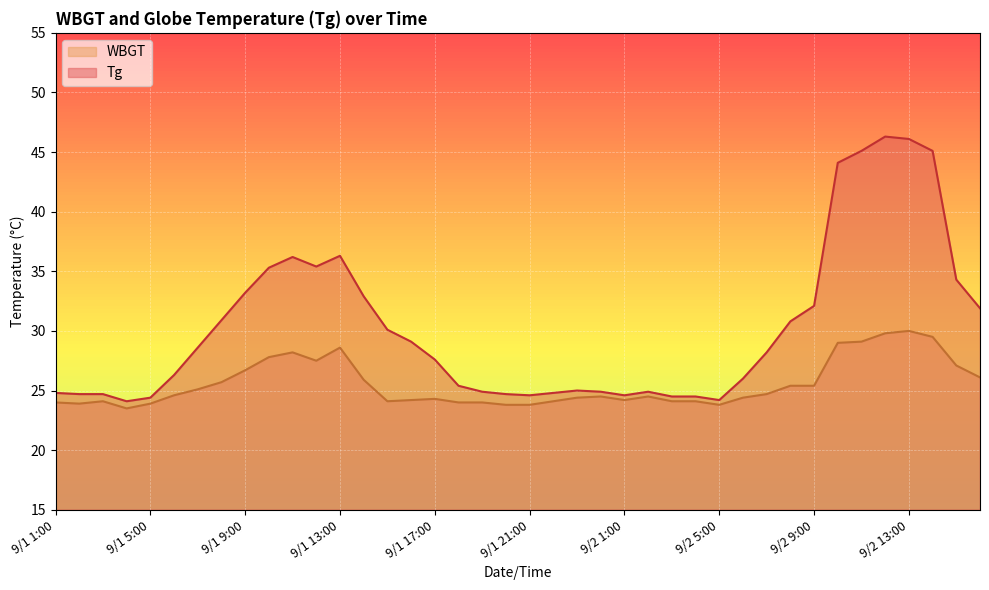

True or false: WBGT and Tg intersect in this chart.

False